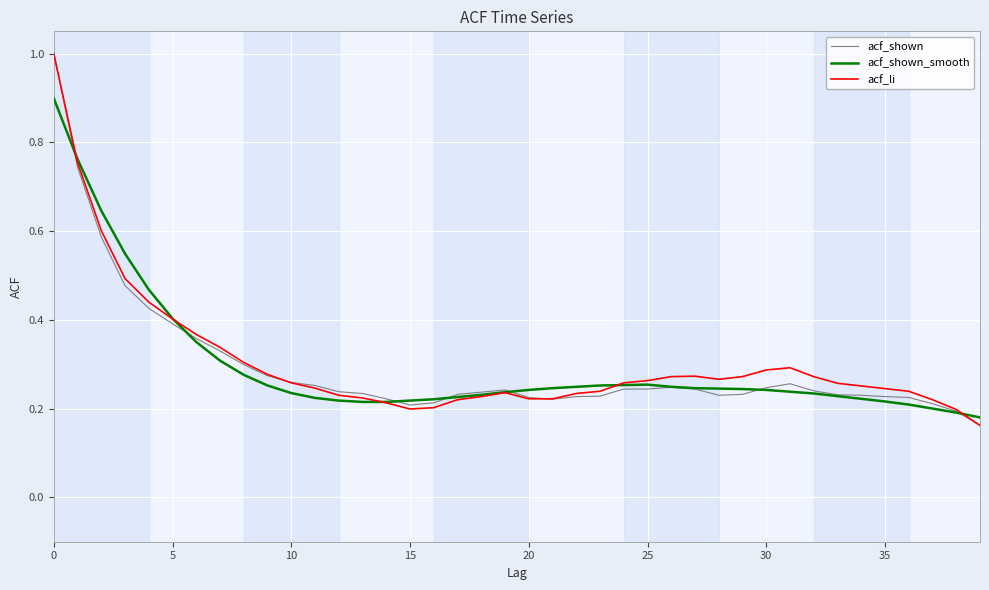

Which series has the largest total across all categories?

acf_li